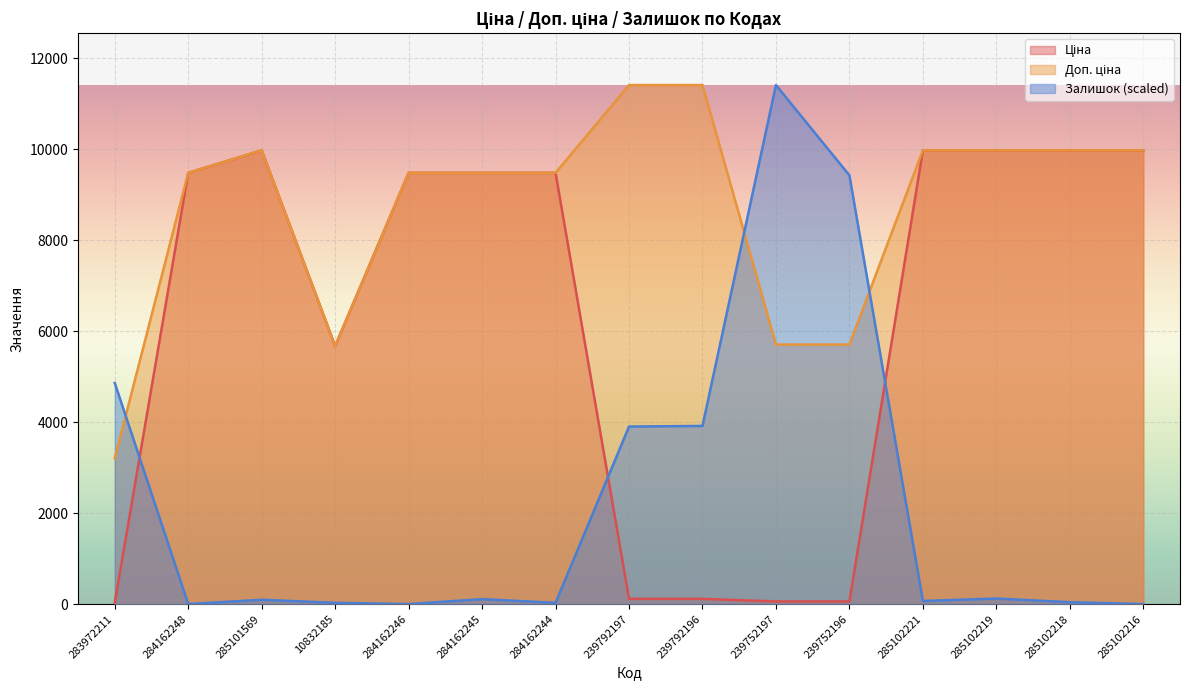

Which label corresponds to the largest value in the chart?

239792197